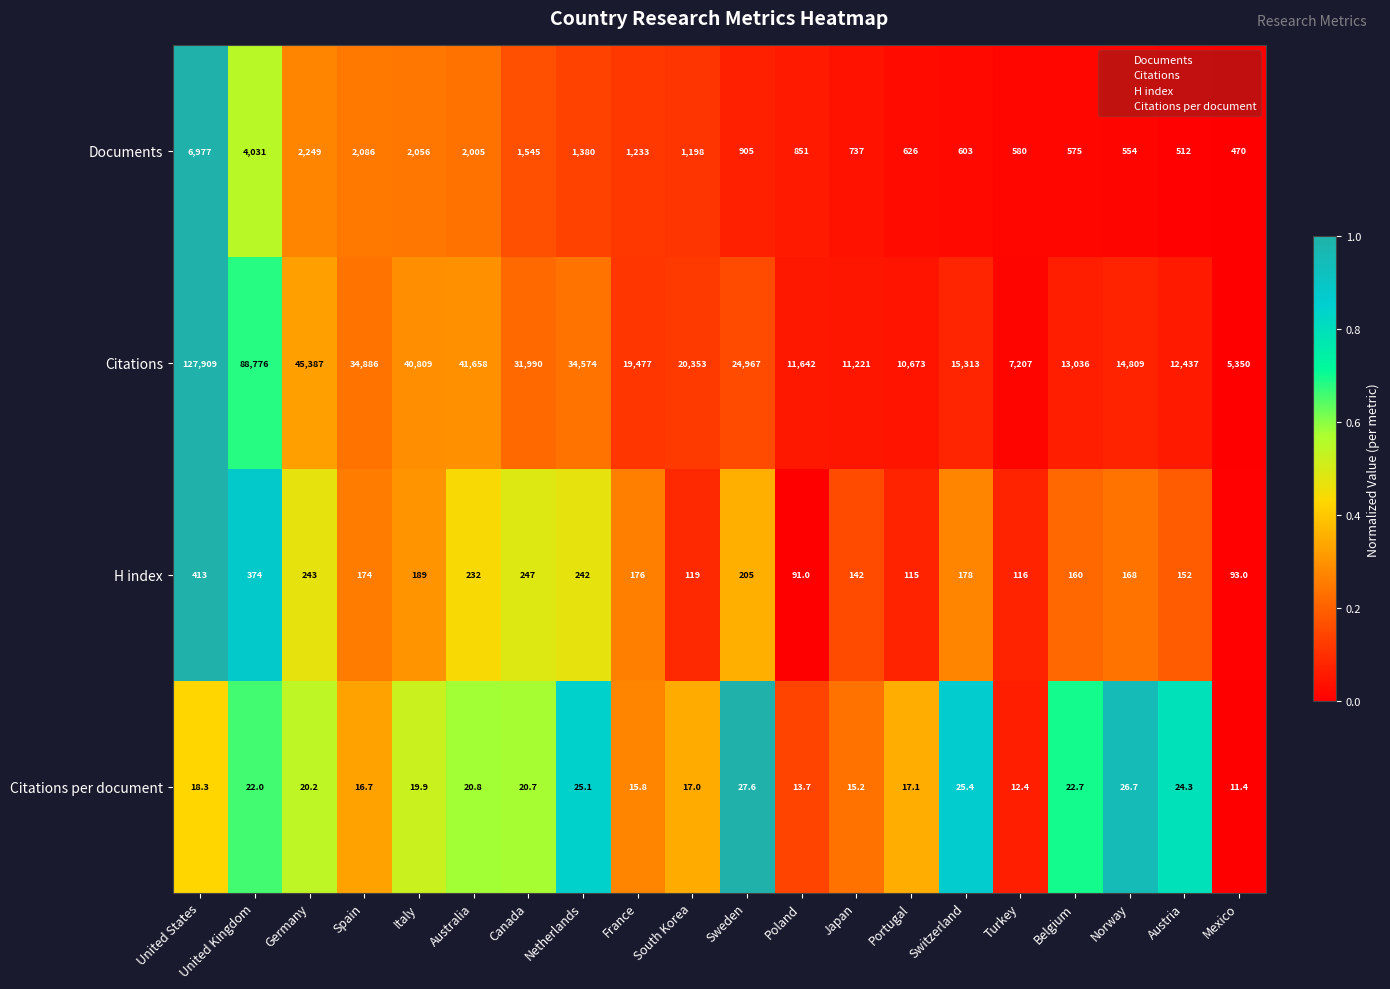

At which category is the sum across all series the highest?

United States